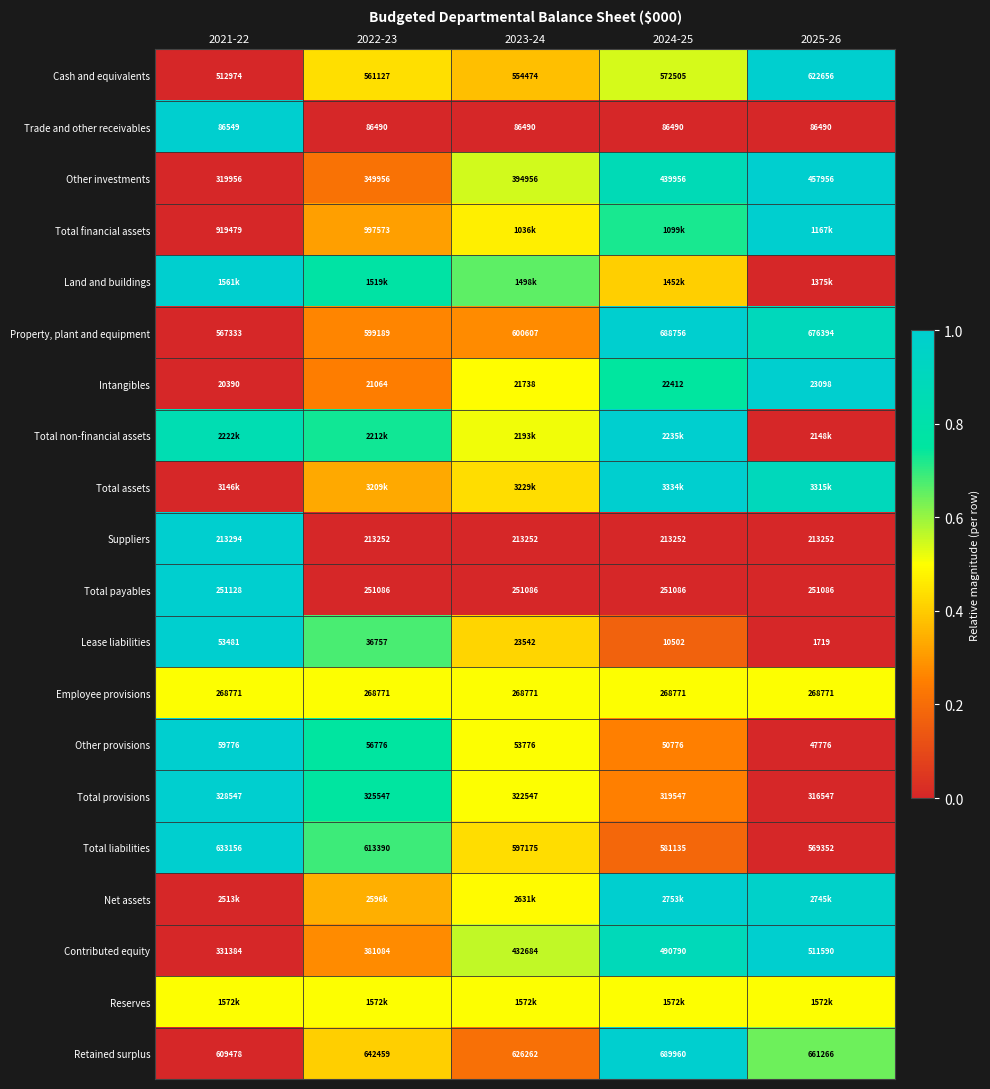

Which has a higher value, 2021-22 or 2024-25?

2024-25